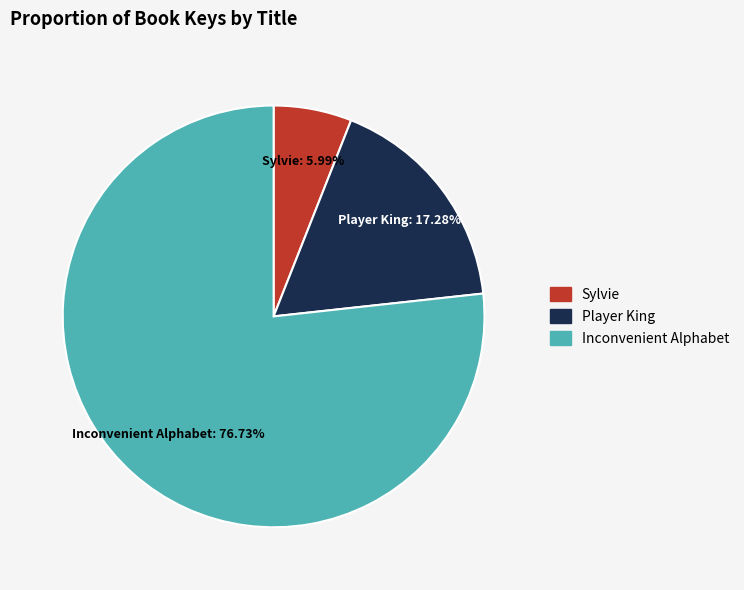

What is the ratio of the value at Player King to the value at Sylvie?

2.9